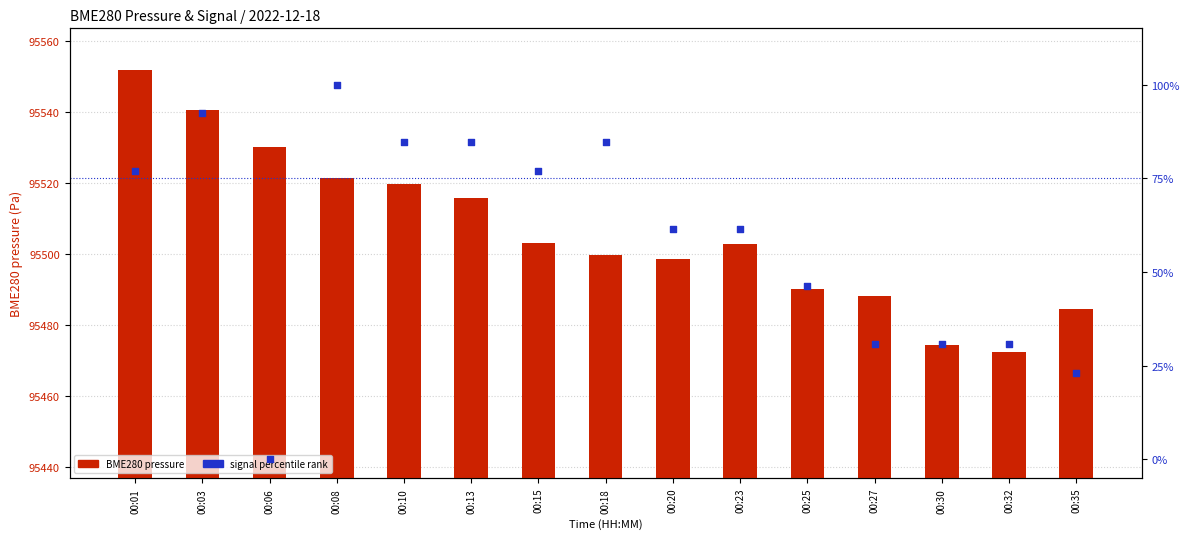

Which series has the largest total across all categories?

BME280 pressure